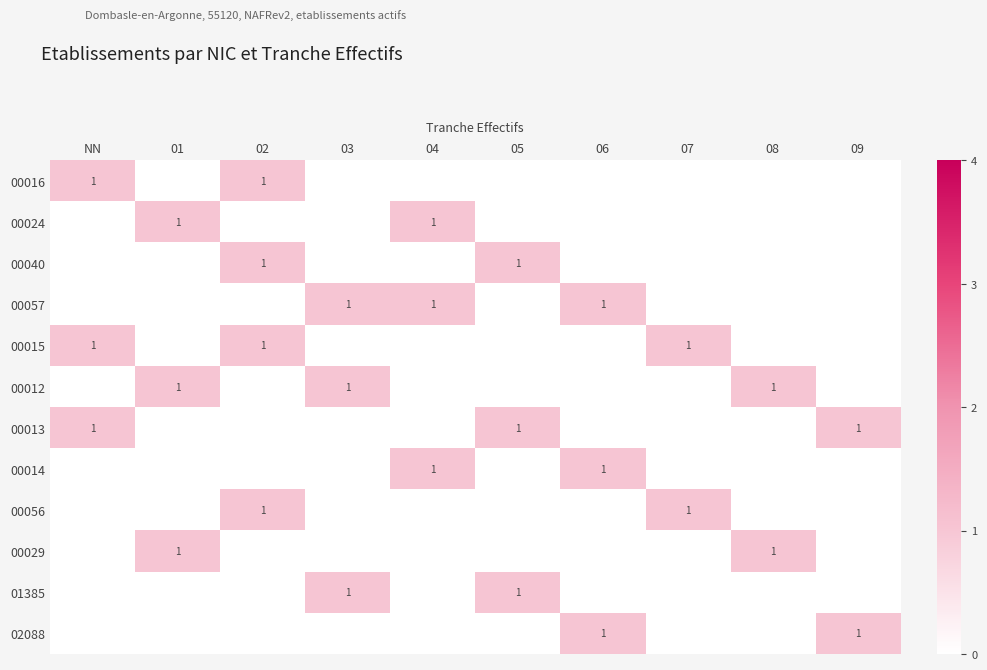

At which label is 00013 closest to 0?

01